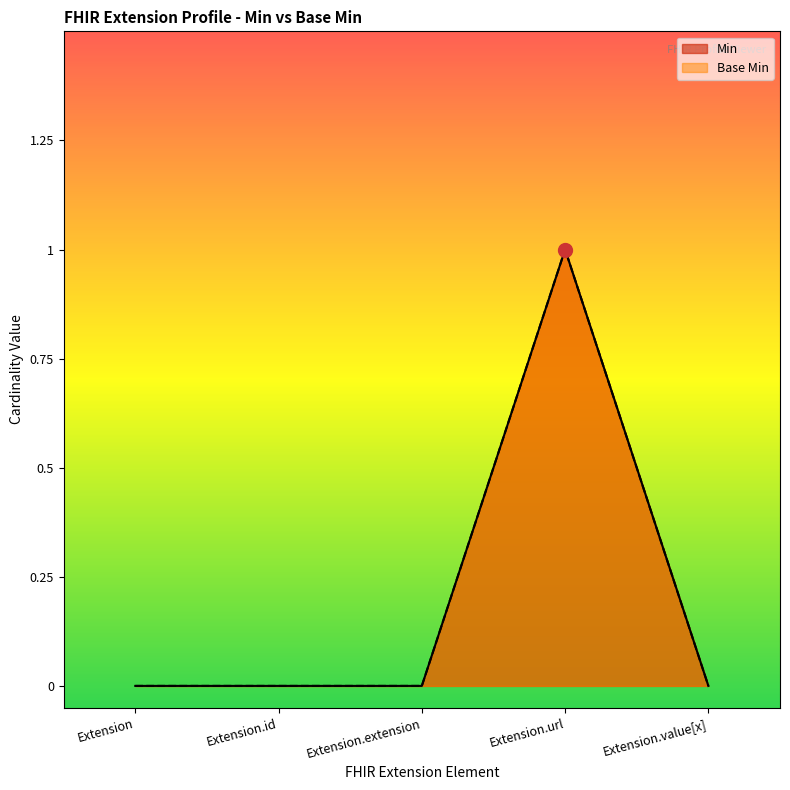

What position from the left is Extension.url?

4